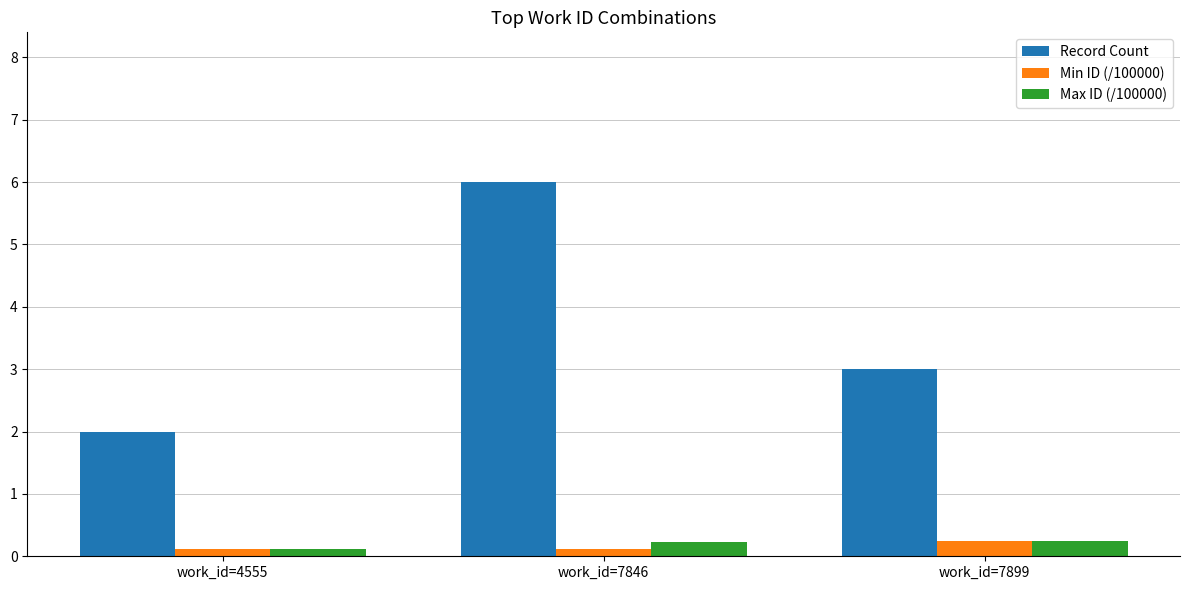

At how many categories does at least one series exceed 0?

3